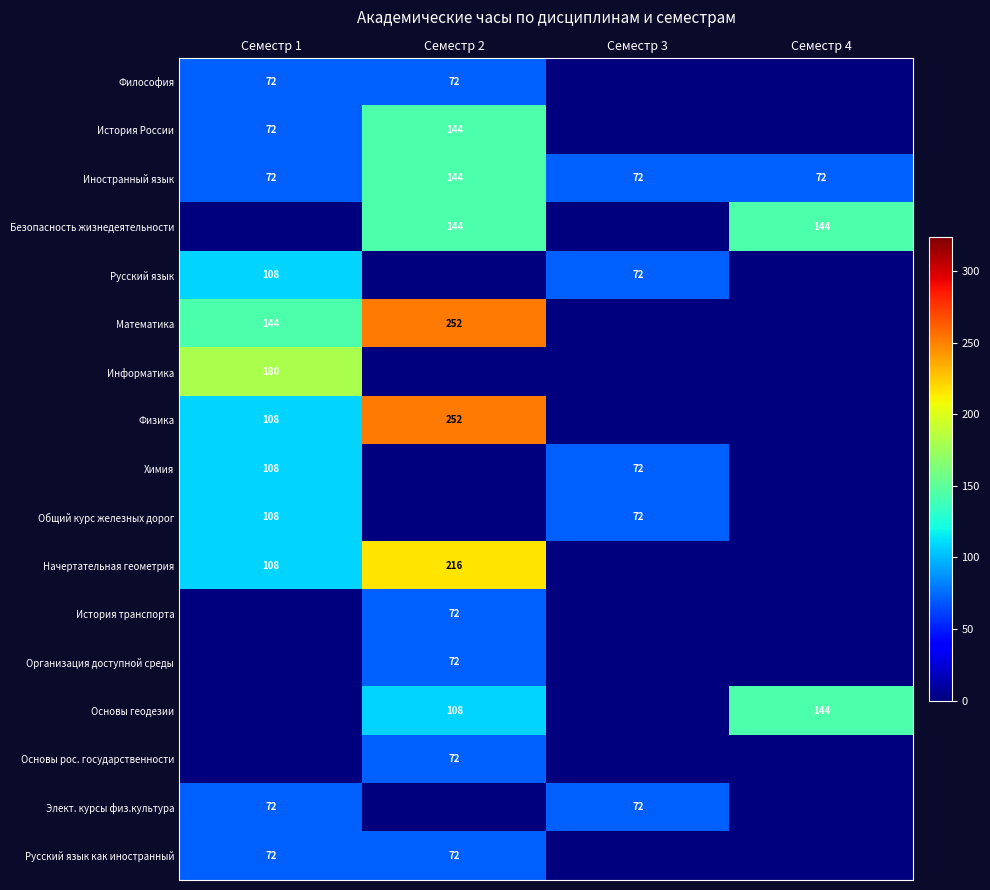

Is it true that Математика equals 144 at Семестр 1?

True